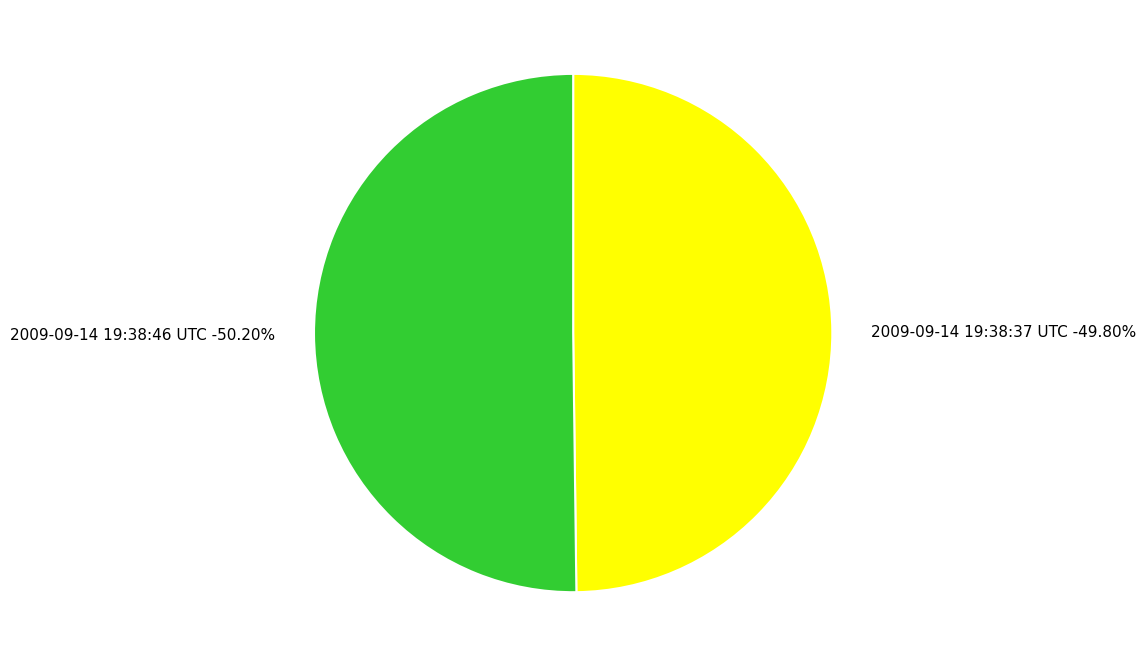

Which category accounts for the majority?

2009-09-14 19:38:46 UTC